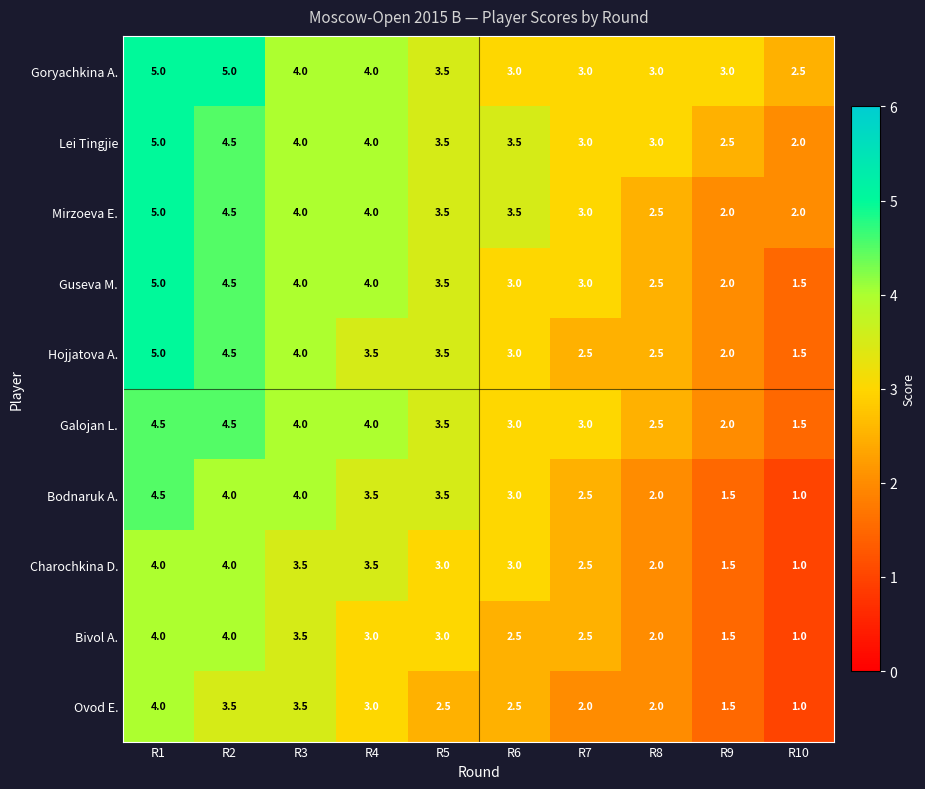

What is the total value across all series at R7?

27.0